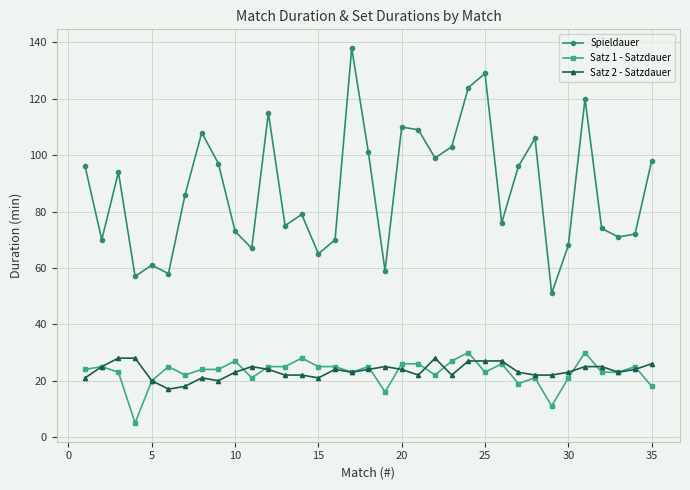

True or false: Spieldauer and Satz 1 - Satzdauer intersect in this chart.

False